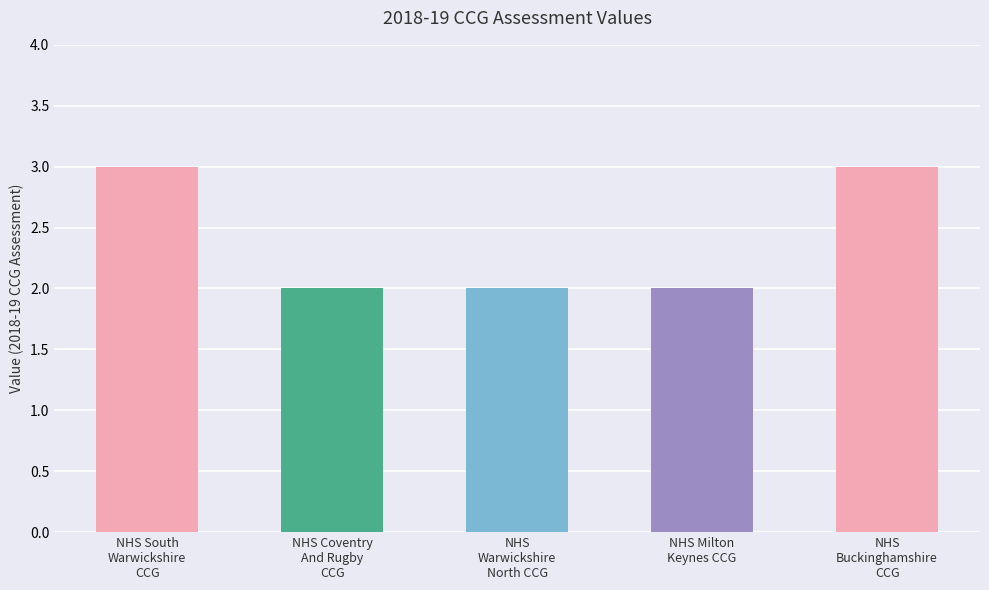

What is the approximate value at NHS Coventry
And Rugby
CCG?

2